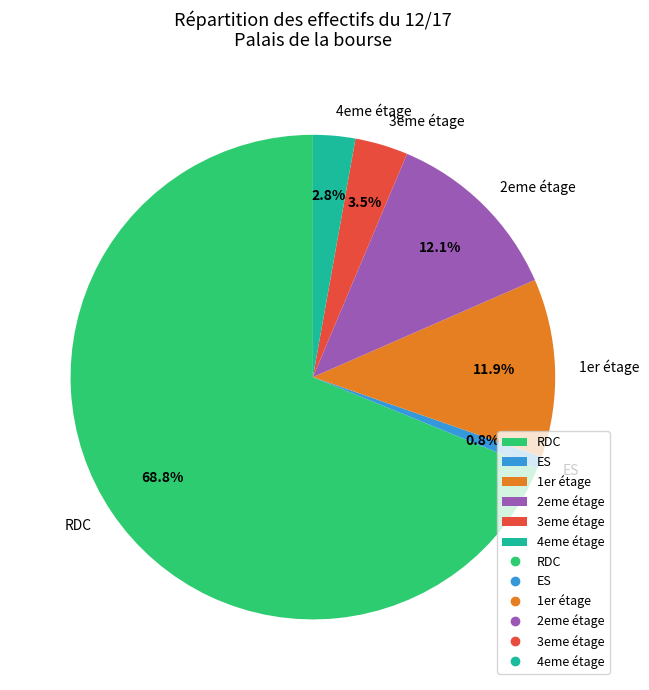

How many segments does this pie chart have?

6